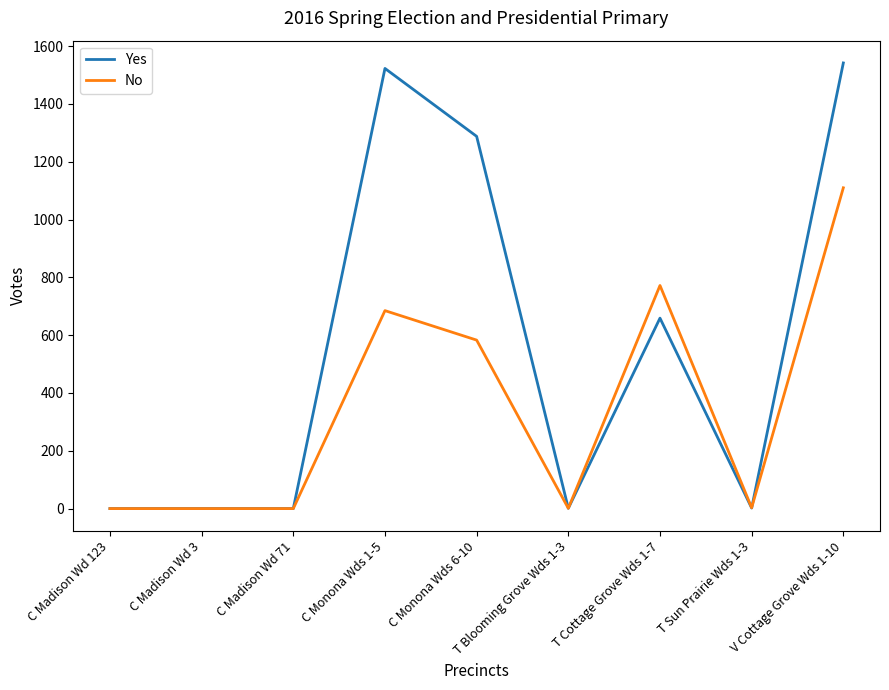

At T Cottage Grove Wds 1-7, list the series in order from smallest to largest.

Yes, No